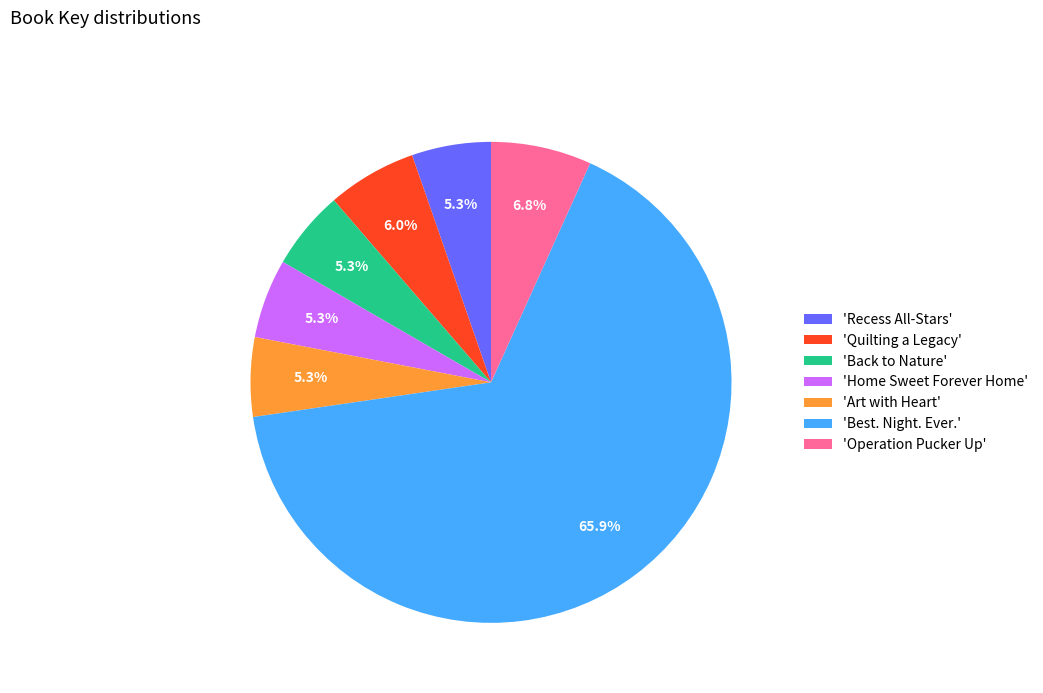

Which category has the biggest portion of the pie?

'Best. Night. Ever.'